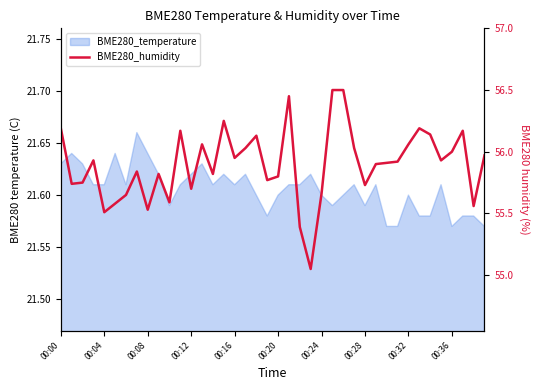

Reading left to right, list all the values displayed in this chart.

56.2	55.7	55.8	55.9	55.5	55.6	55.6	55.8	55.5	55.8	55.6	56.2	55.7	56.1	55.8	56.2	56.0	56.0	56.1	55.8	55.8	56.5	55.4	55.0	55.7	56.5	56.5	56.0	55.7	55.9	55.9	55.9	56.1	56.2	56.1	55.9	56.0	56.2	55.6	56.0